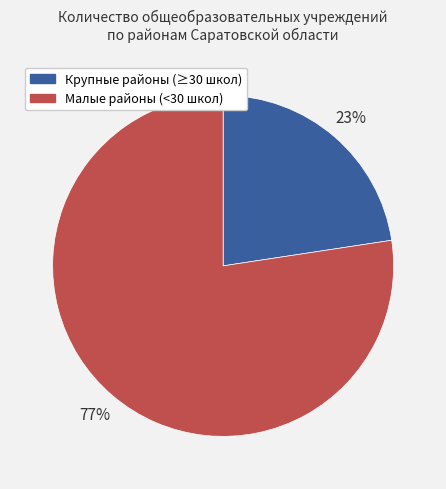

Does any single category account for the majority?

Yes